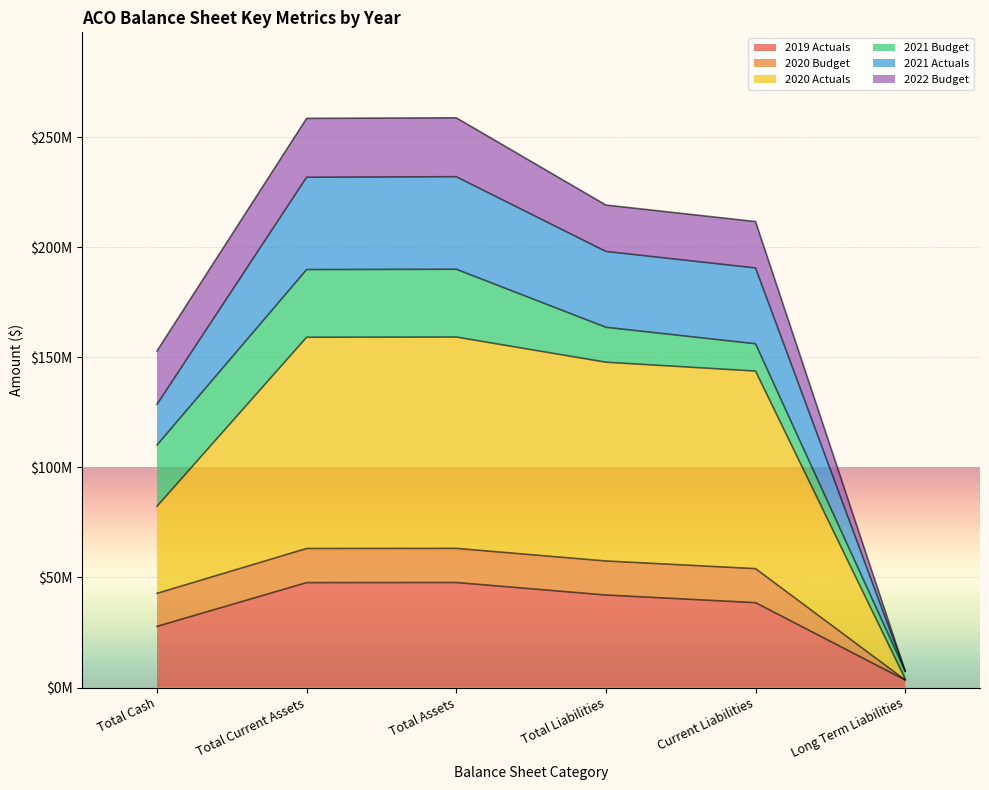

Does the chart display data point markers on the line(s)?

No